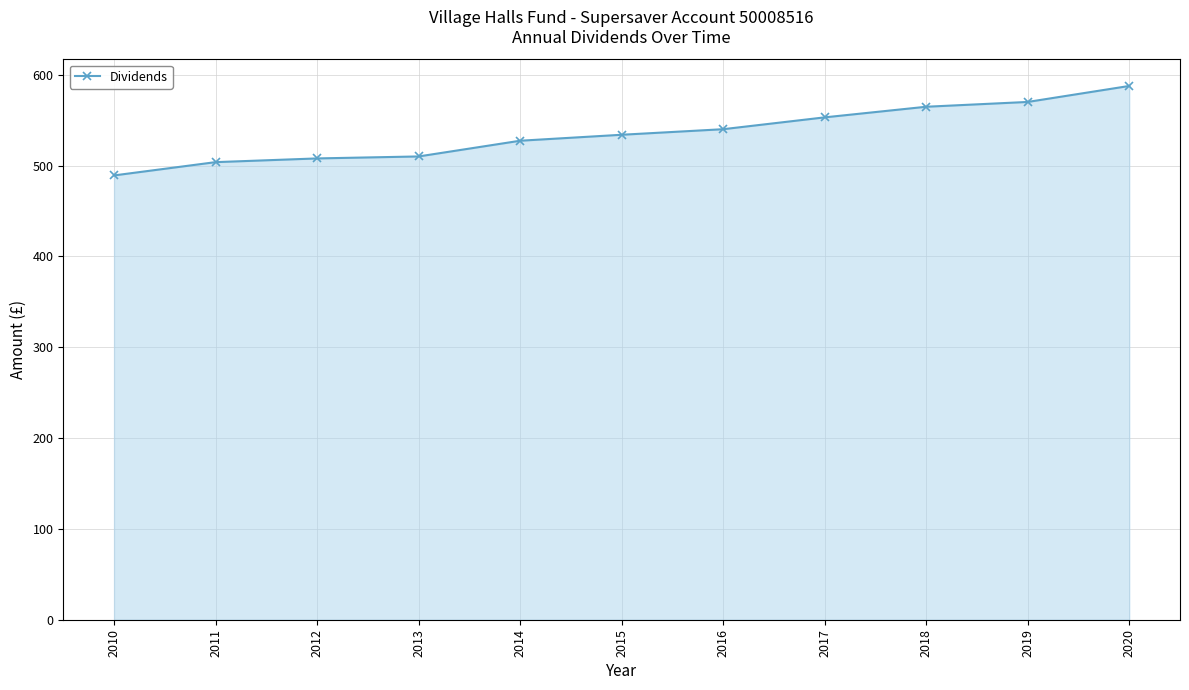

Between 2013 and 2016, which is larger?

2016